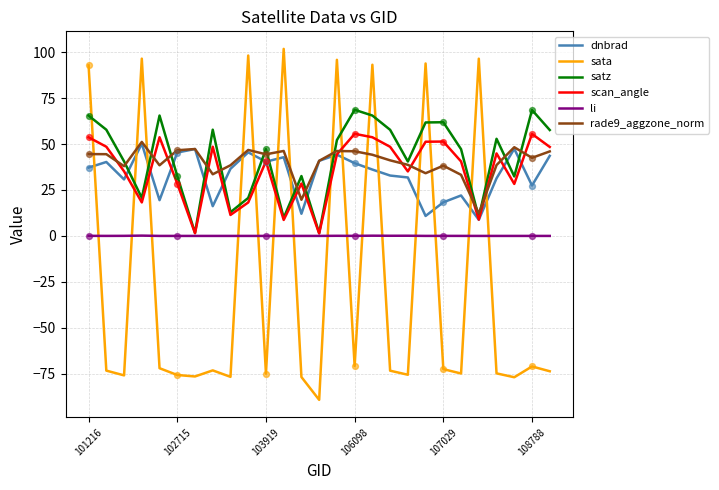

Which series has the largest total across all categories?

satz